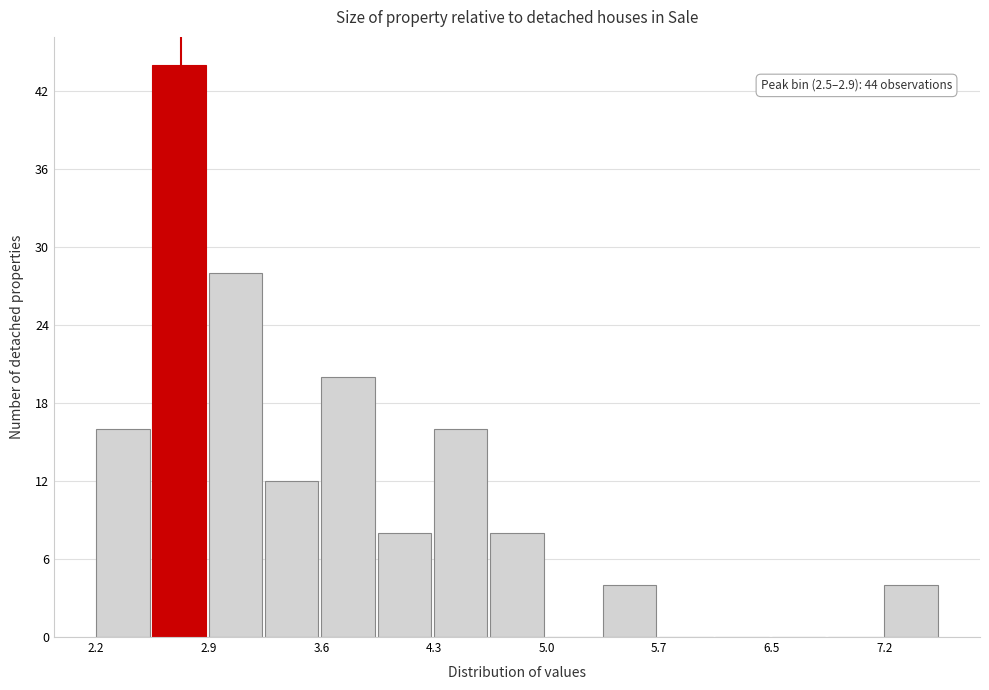

Read against the x-axis, roughly where is the centre of the tallest bar?

2.7